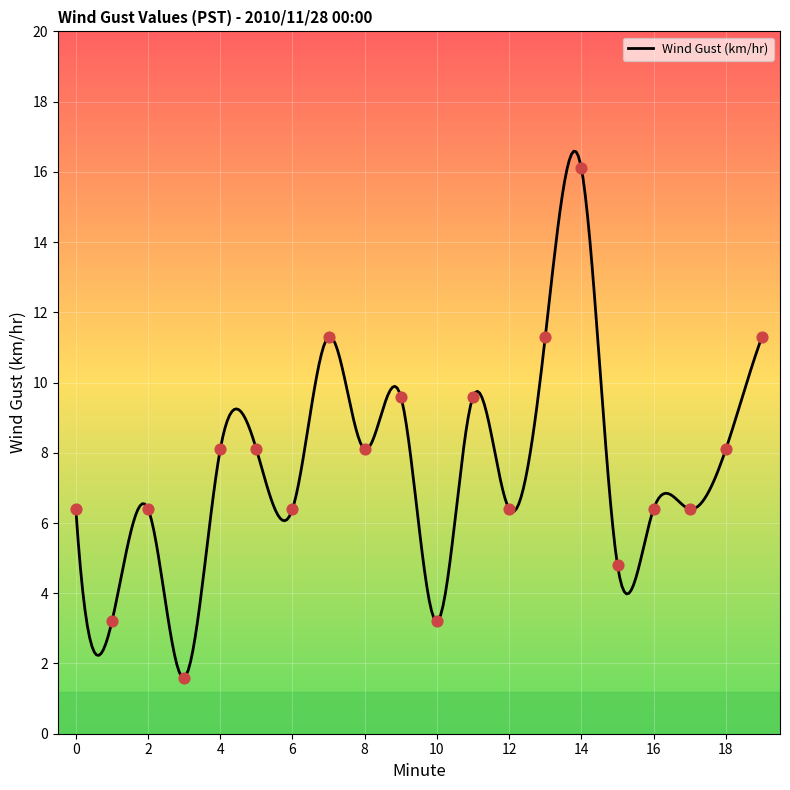

What is the change in value from 1 to 6?

+3.2